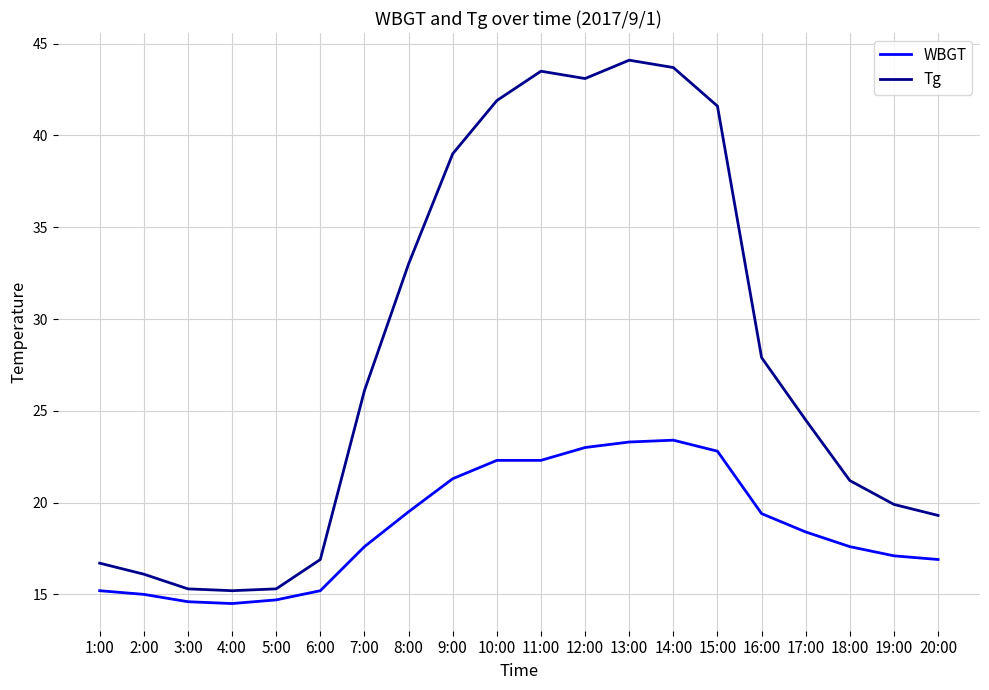

The WBGT series shows 25.2 at 5:00. True or false?

False